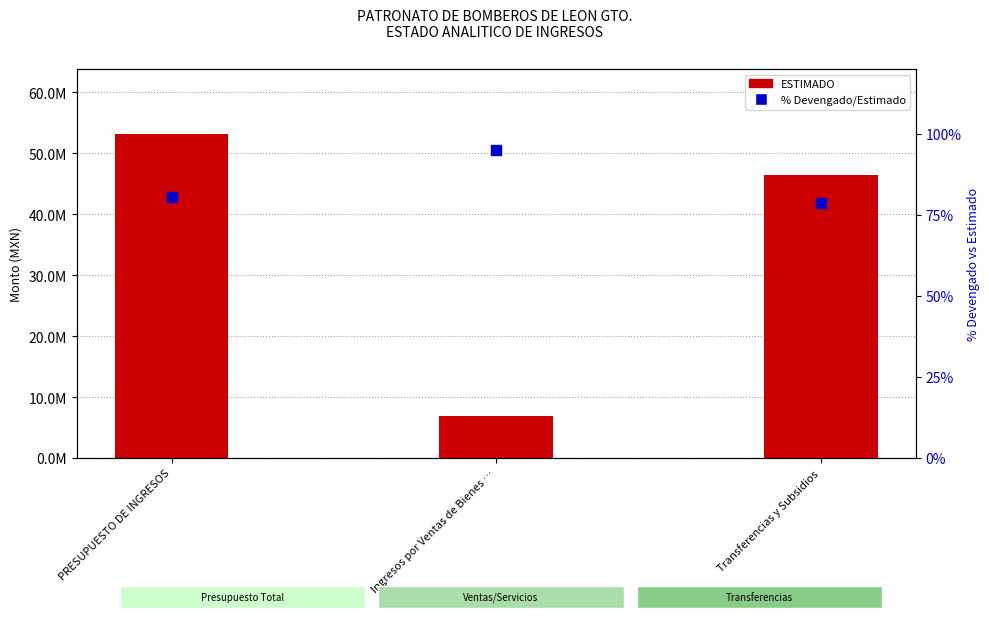

What is the total value across all series at Transferencias y Subsidios?

46373386.6